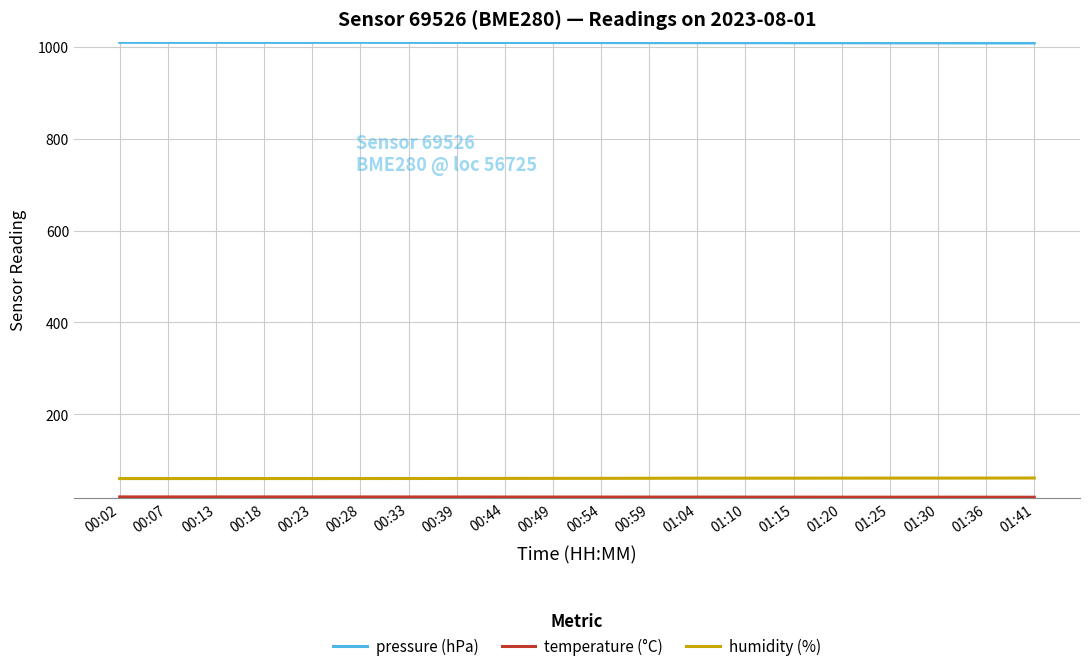

At which label does pressure (hPa) first exceed 1009?

00:02